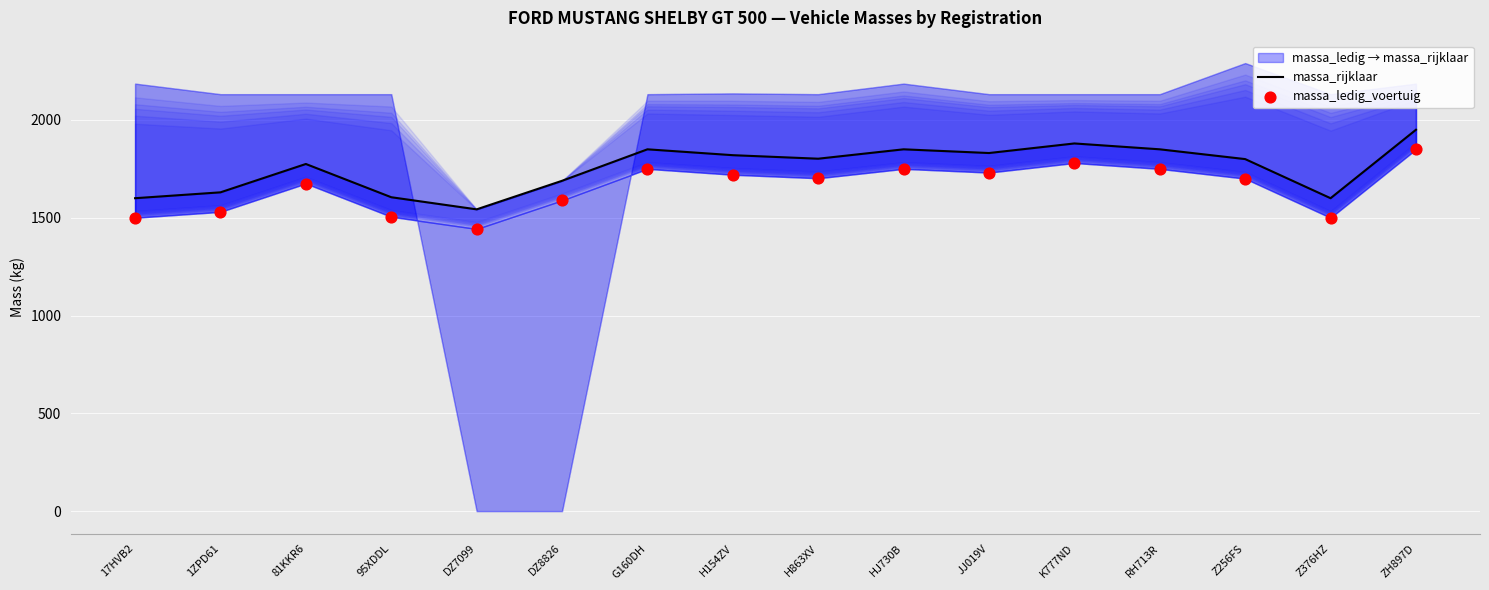

Is the value of massa_ledig_voertuig at 95XDDL greater than the value of massa_rijklaar at DZ8826?

No